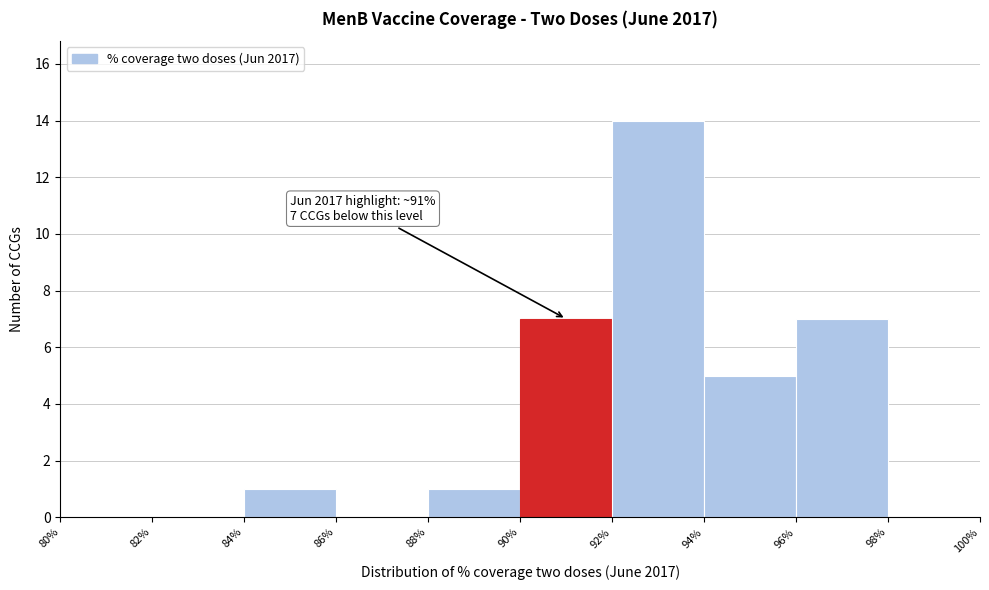

Over which range of the x-axis is the bar tallest?

92% to 94%